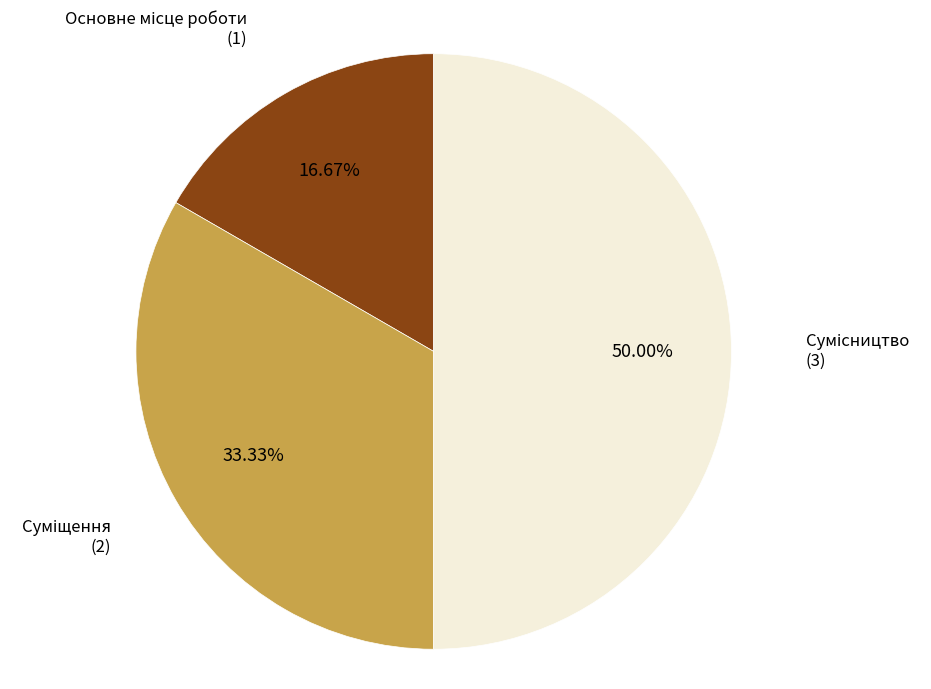

To the nearest percent, what is the difference between the largest and smallest slice percentages?

33%